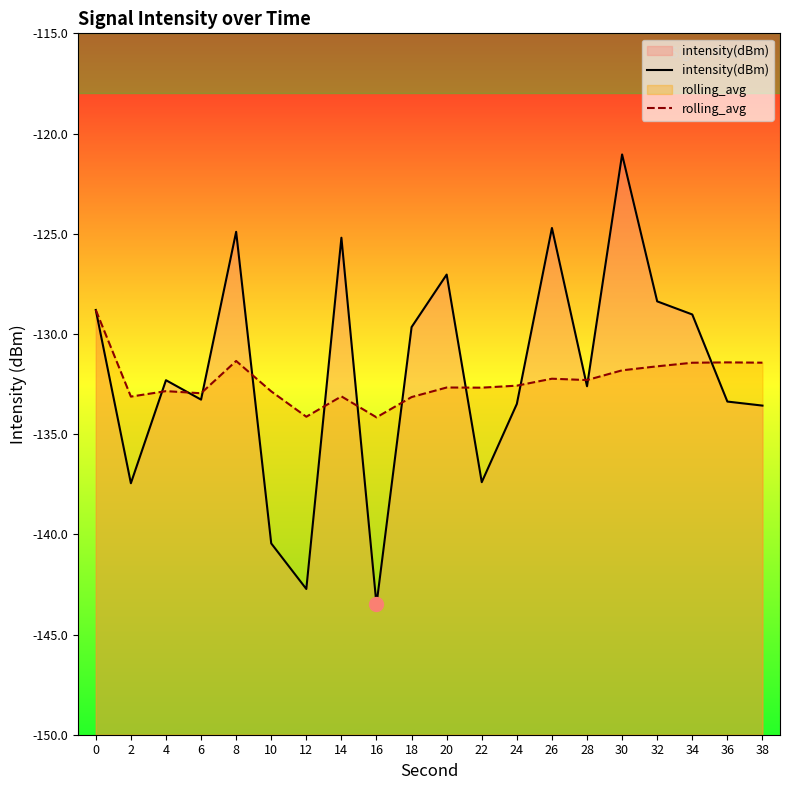

What is the value of the rolling_avg point at the 12th from the left?

-132.7